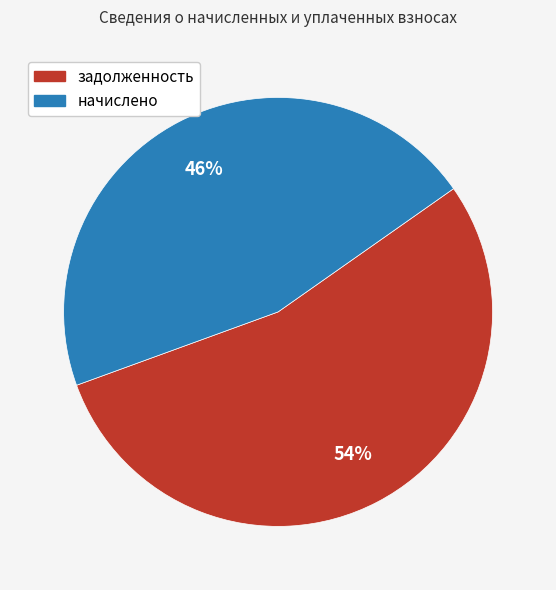

Is there a majority slice in this chart?

Yes